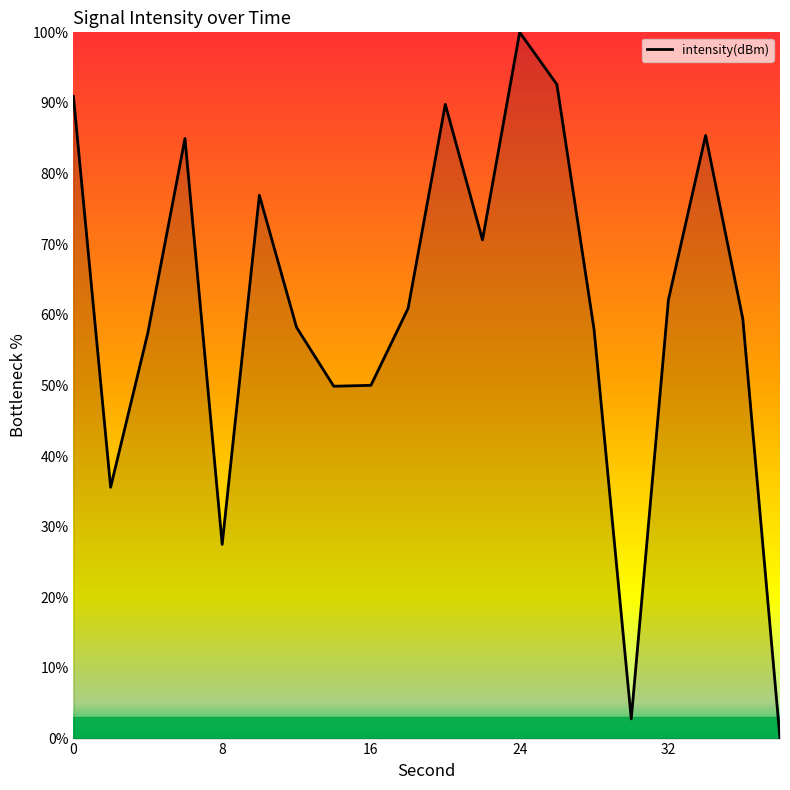

Does the chart have visible grid lines?

No